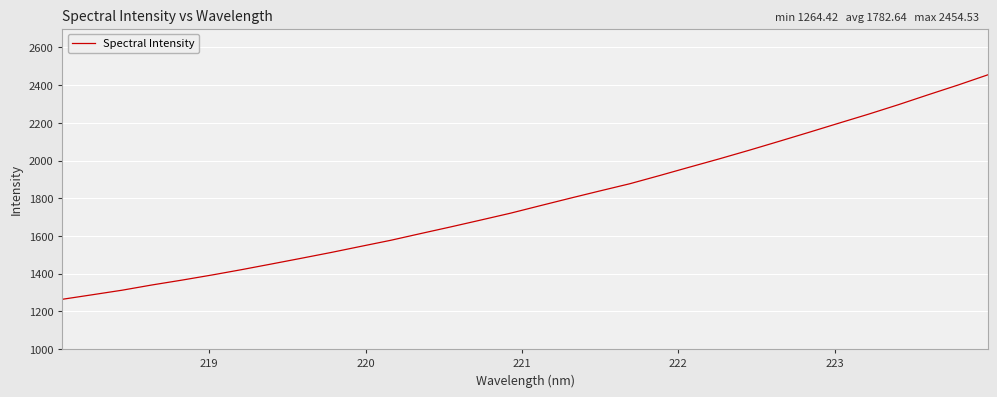

What is the maximum value shown in the chart?

2454.5